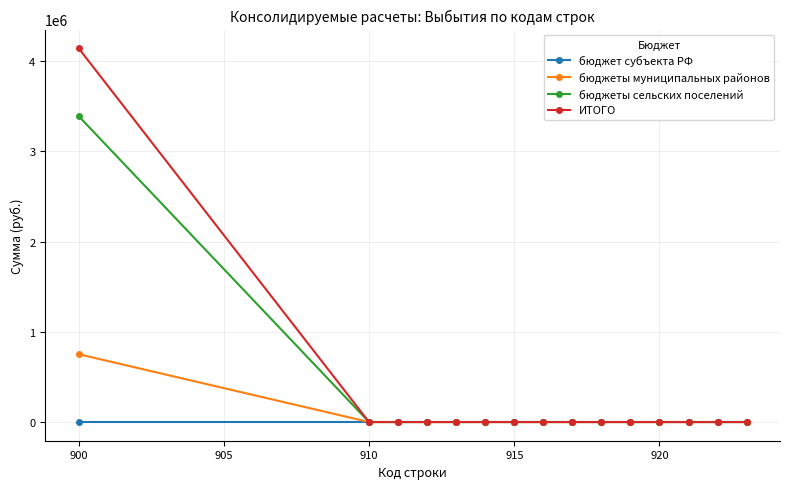

Which series has the widest spread of values?

ИТОГО